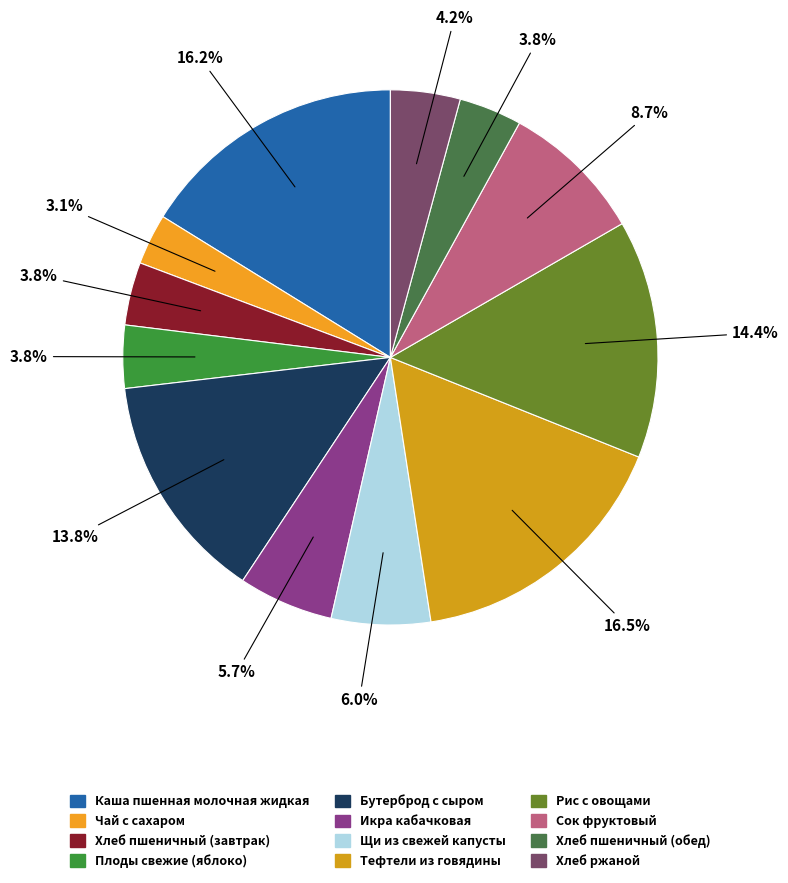

How many slices are in this pie chart?

12